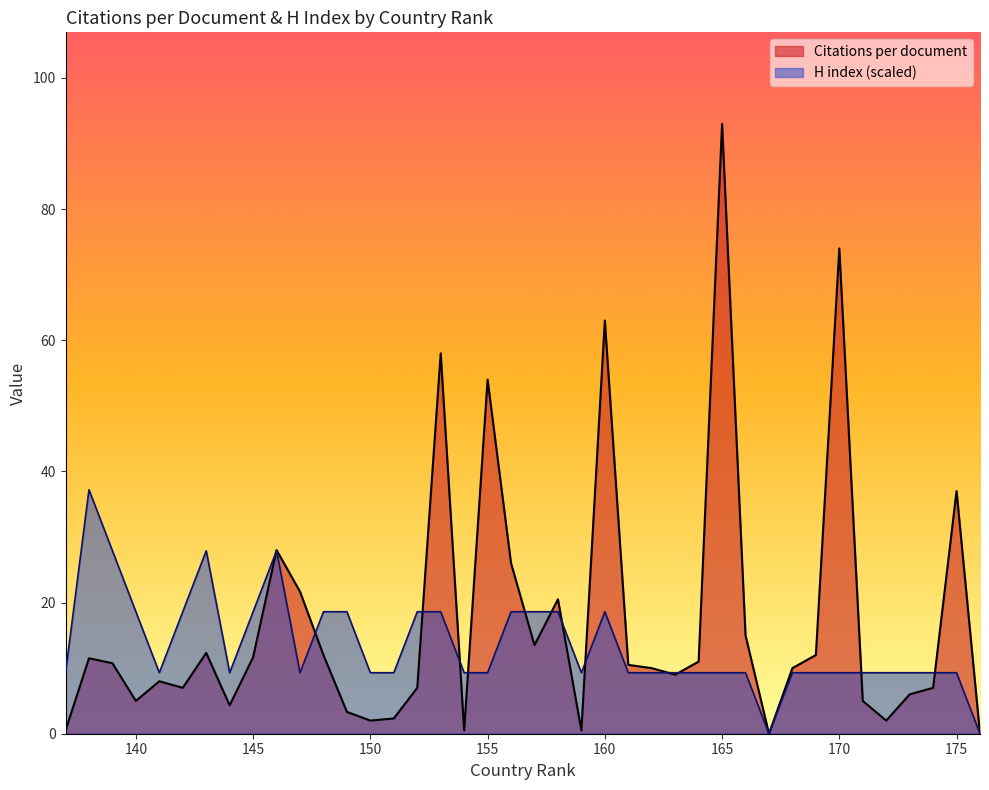

At which label is Citations per document closest to 46?

155